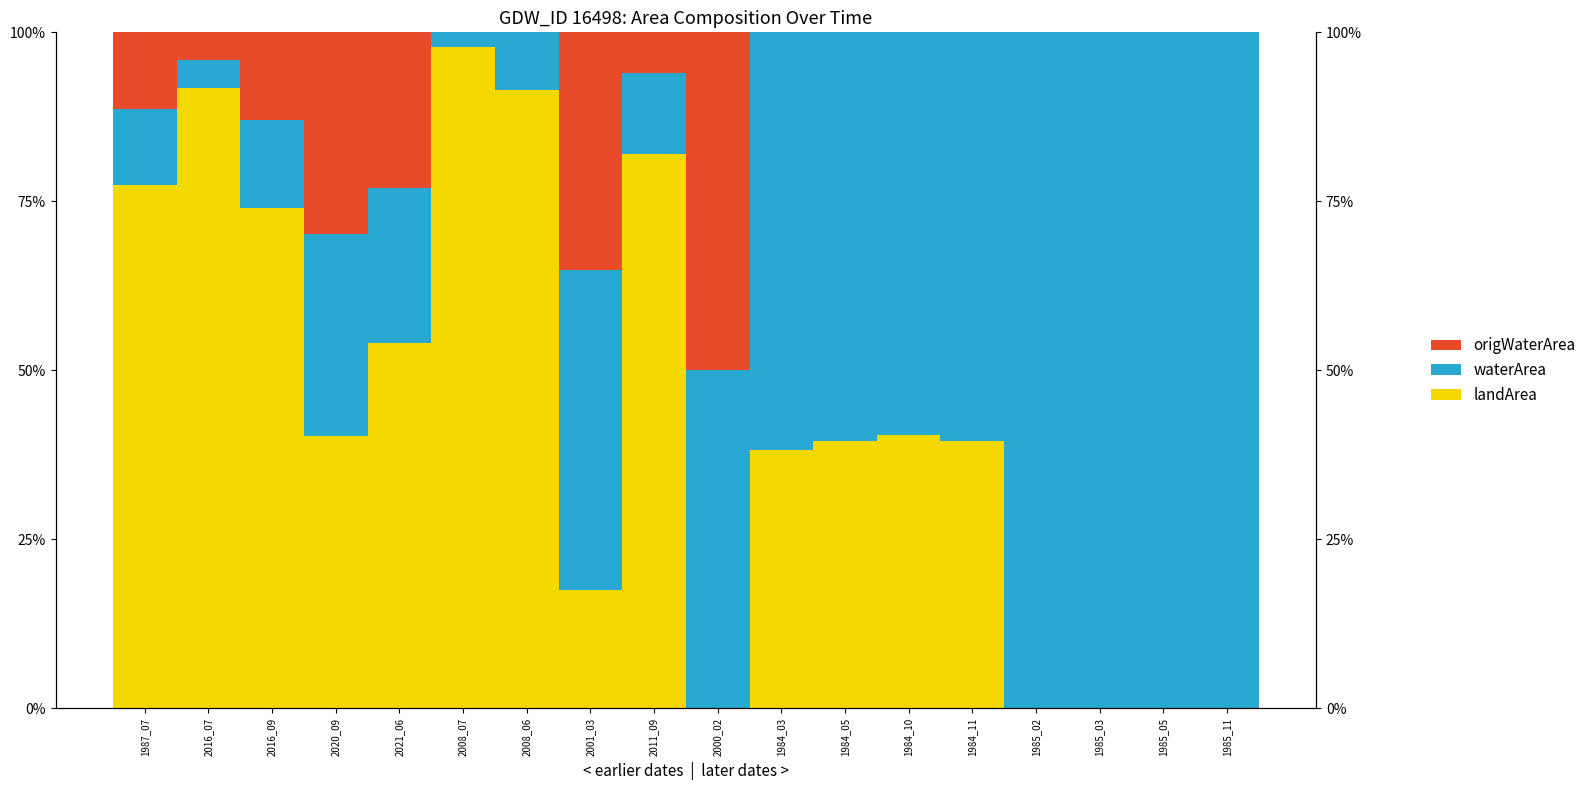

What is the label of the 1st bar from the right?

1985_11